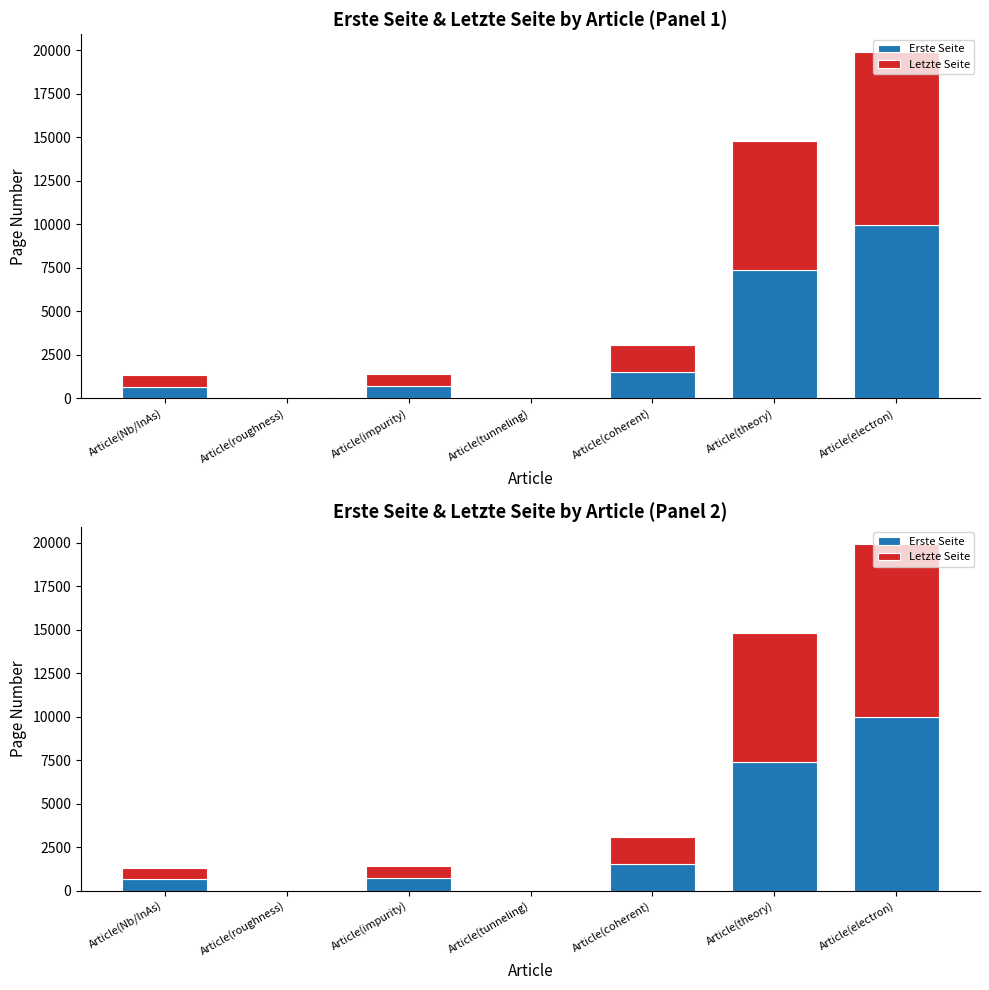

What is the value of the Letzte Seite bar at the 4th from the left?

19